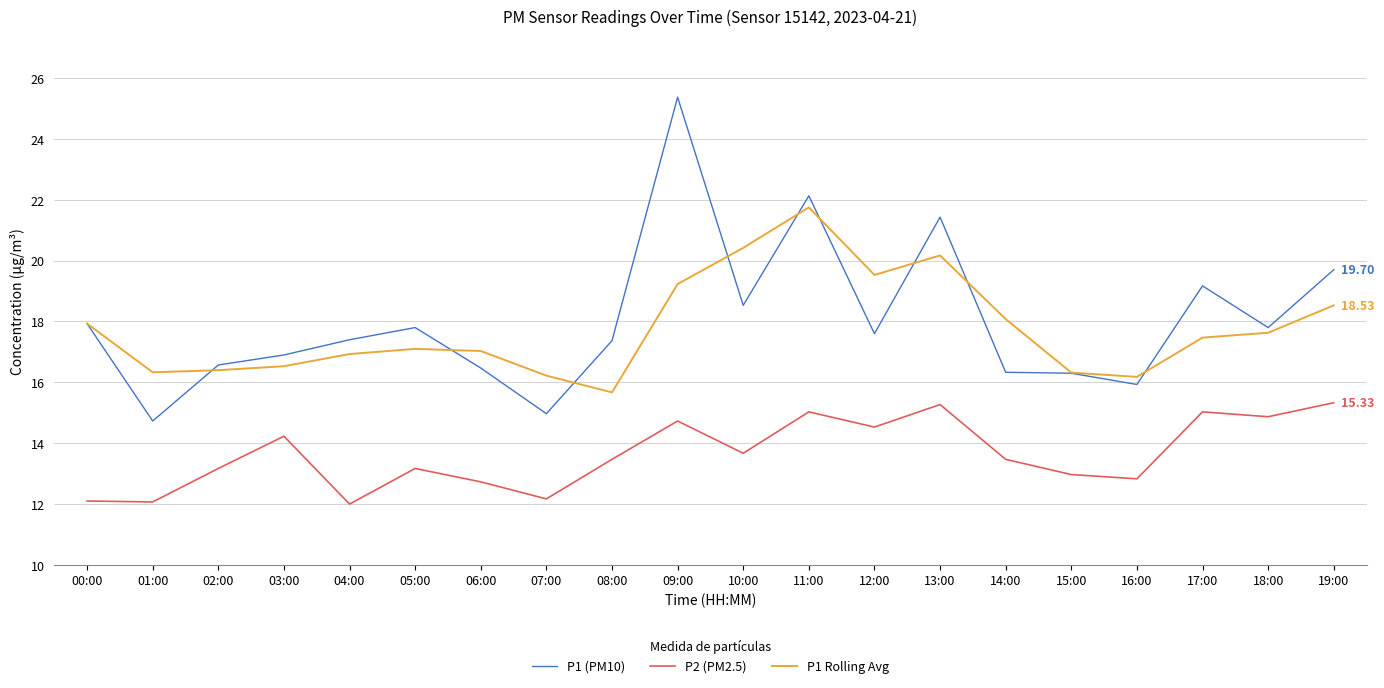

List the series in order of their peak value, highest first.

P1 (PM10), P1 Rolling Avg, P2 (PM2.5)